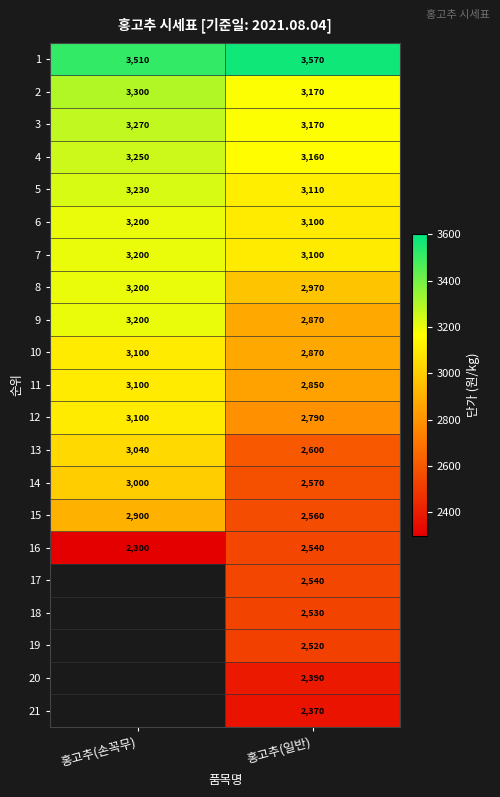

Which category has the highest value in the 7 series?

홍고추(손꼭무)